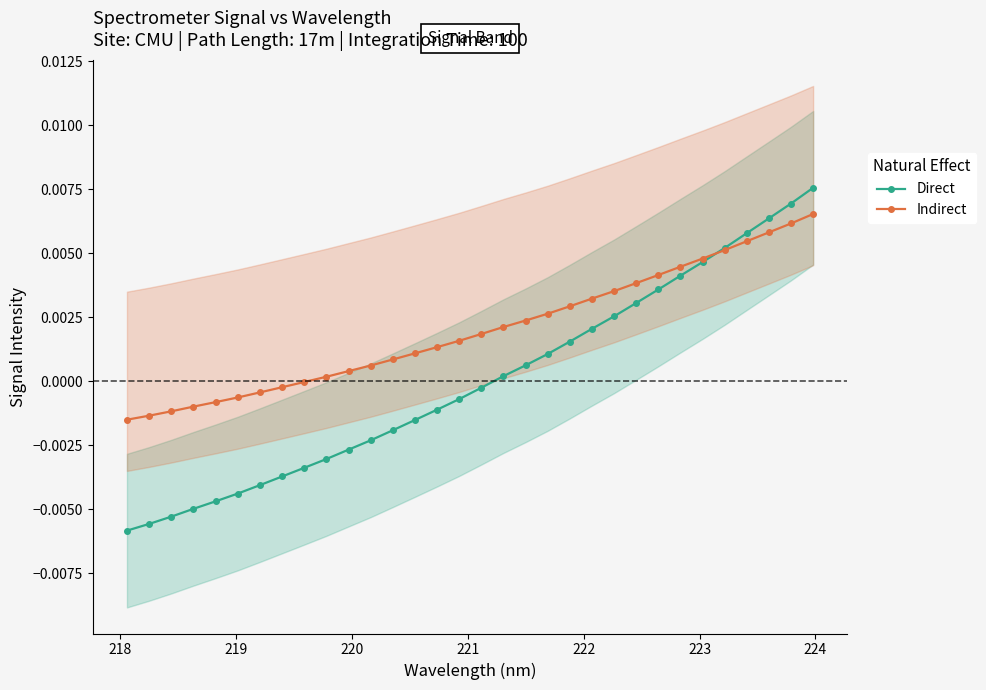

True or false: Direct has more than 0 interior local peaks.

False